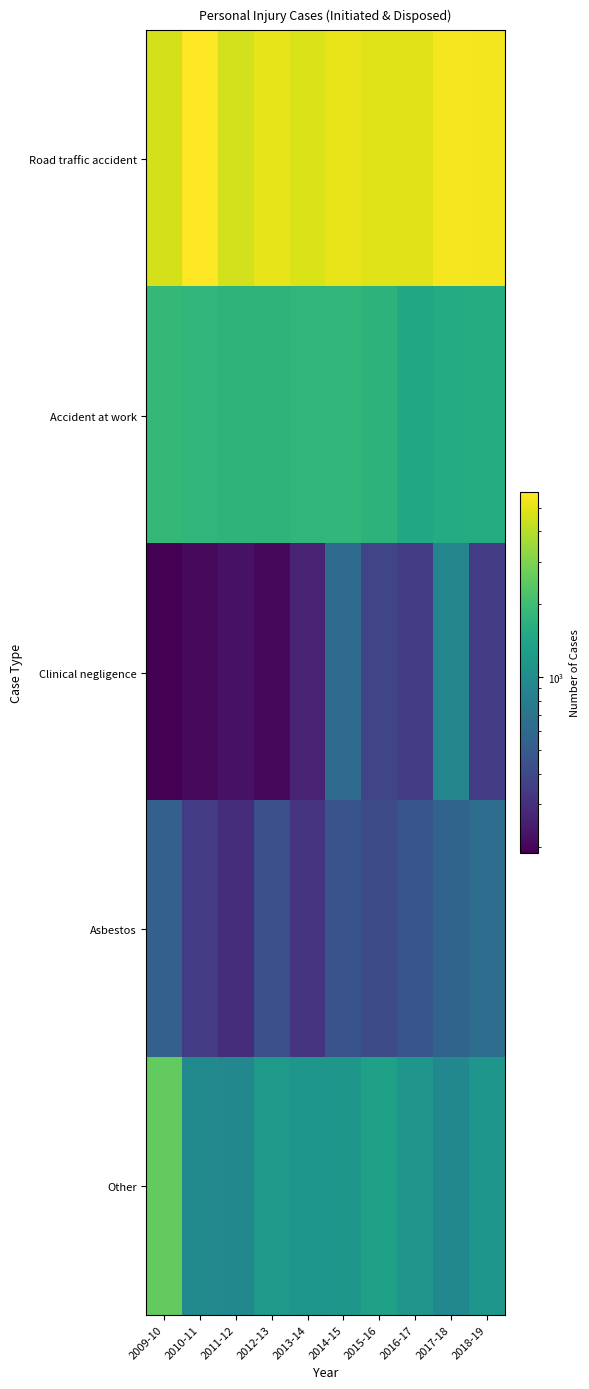

Count the number of categories in the chart.

10